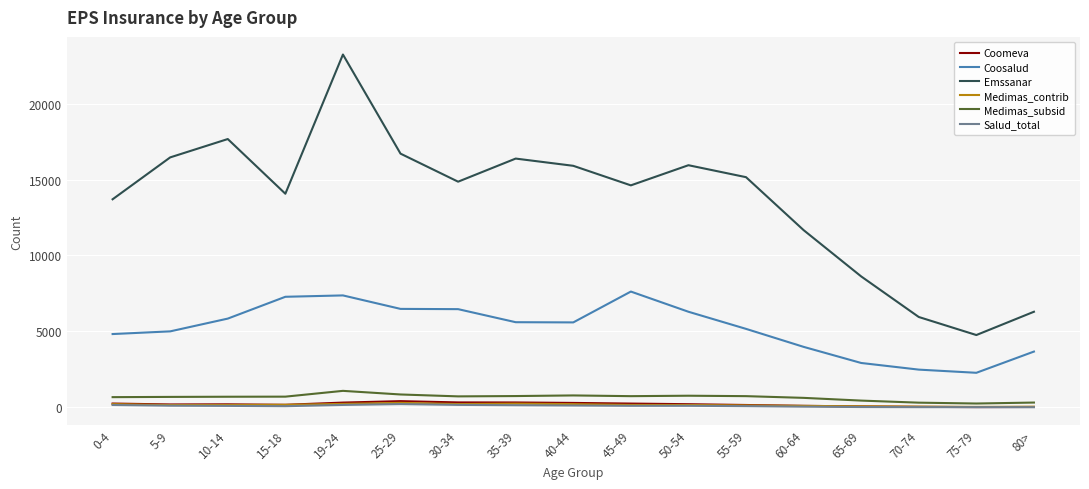

What is the approximate value of Coosalud at 70-74, to the nearest 10?

2490